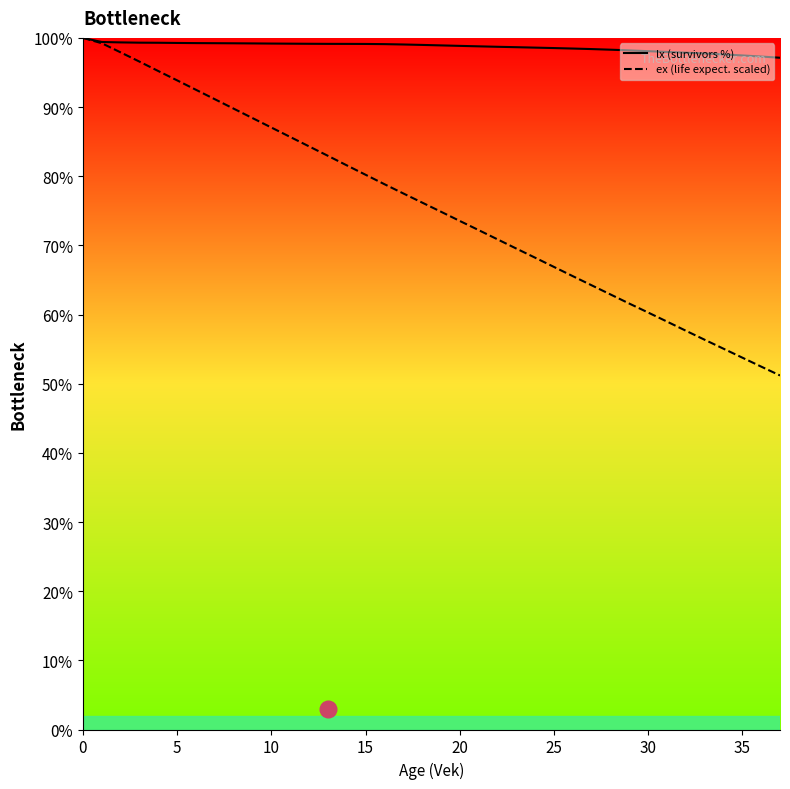

Which series has the widest spread of values?

ex (life expect. scaled)